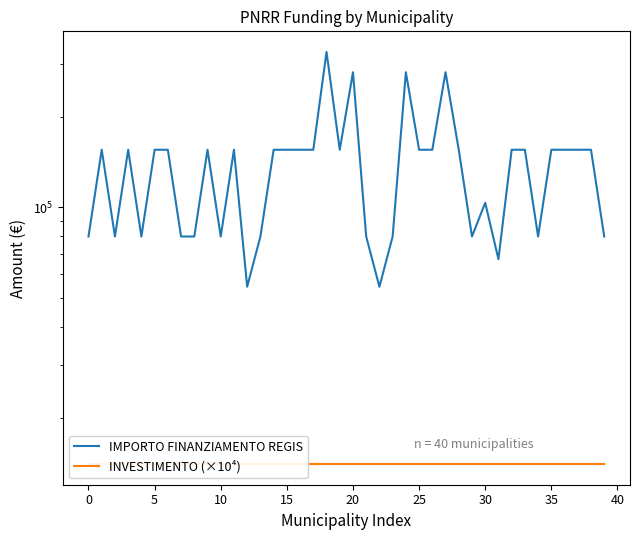

Is the value of IMPORTO FINANZIAMENTO REGIS at 30 greater than the value of INVESTIMENTO (×10⁴) at 23?

Yes